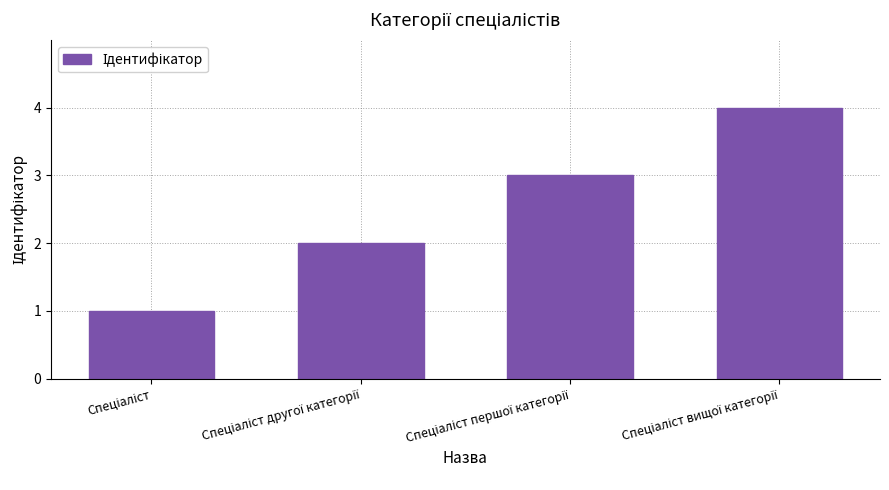

What is the sum of all values?

10